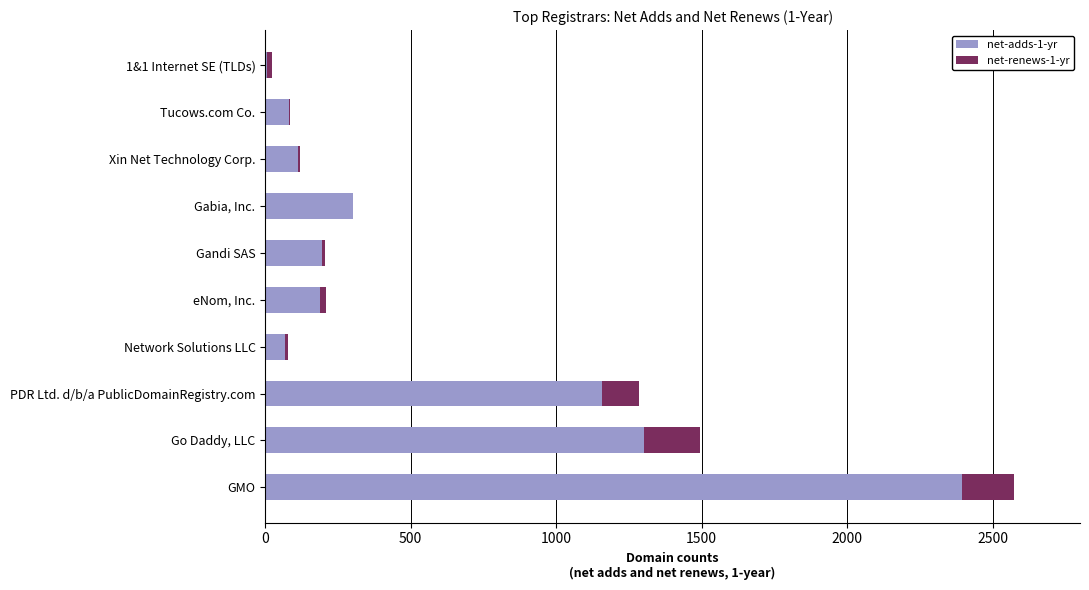

What is the total value across all series at Gabia, Inc.?

300